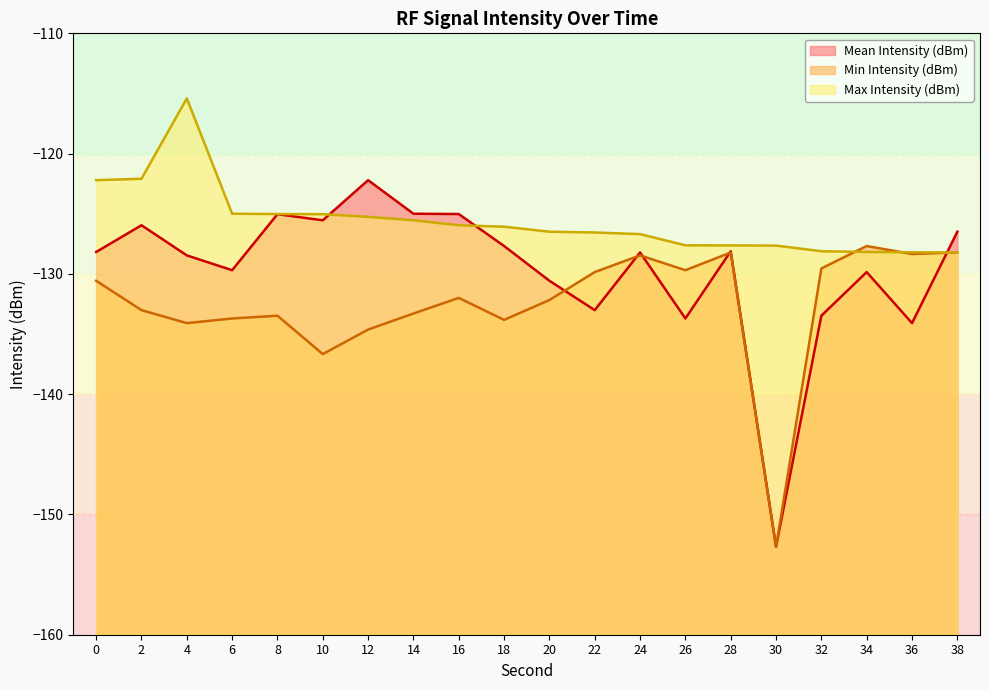

Which category has the lowest value in the Mean Intensity (dBm) (line) series?

30